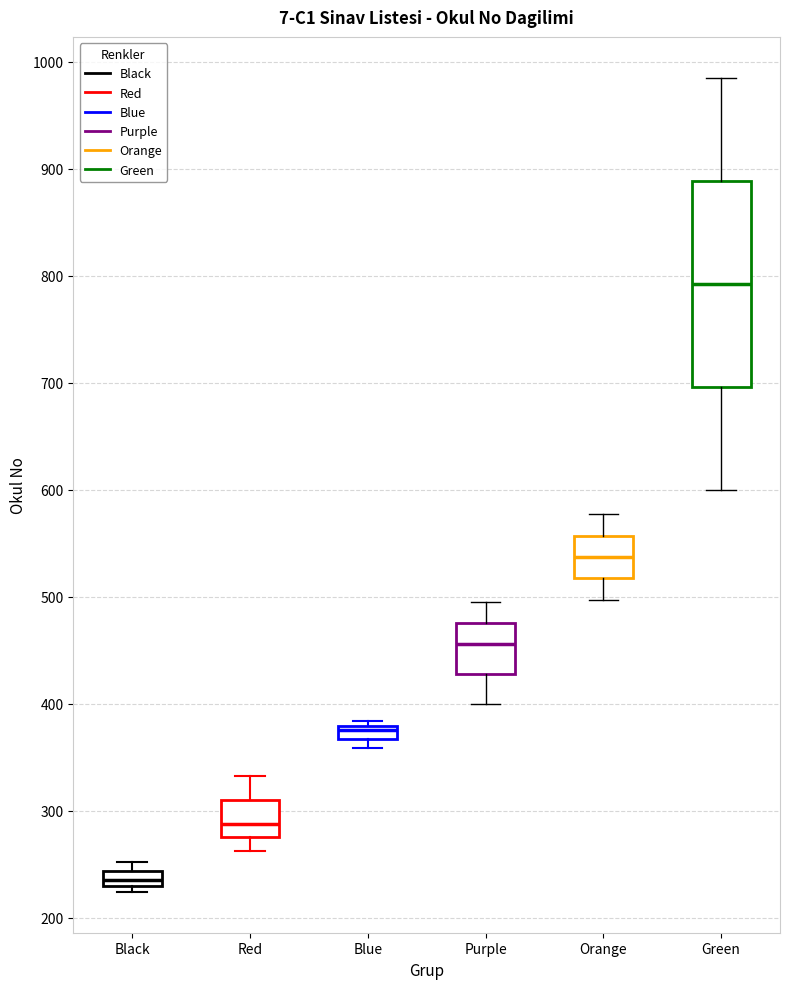

Where does the upper whisker of the box for Red end on the y-axis? The values are not printed on the chart, so give them approximately, as read against the axis.

330